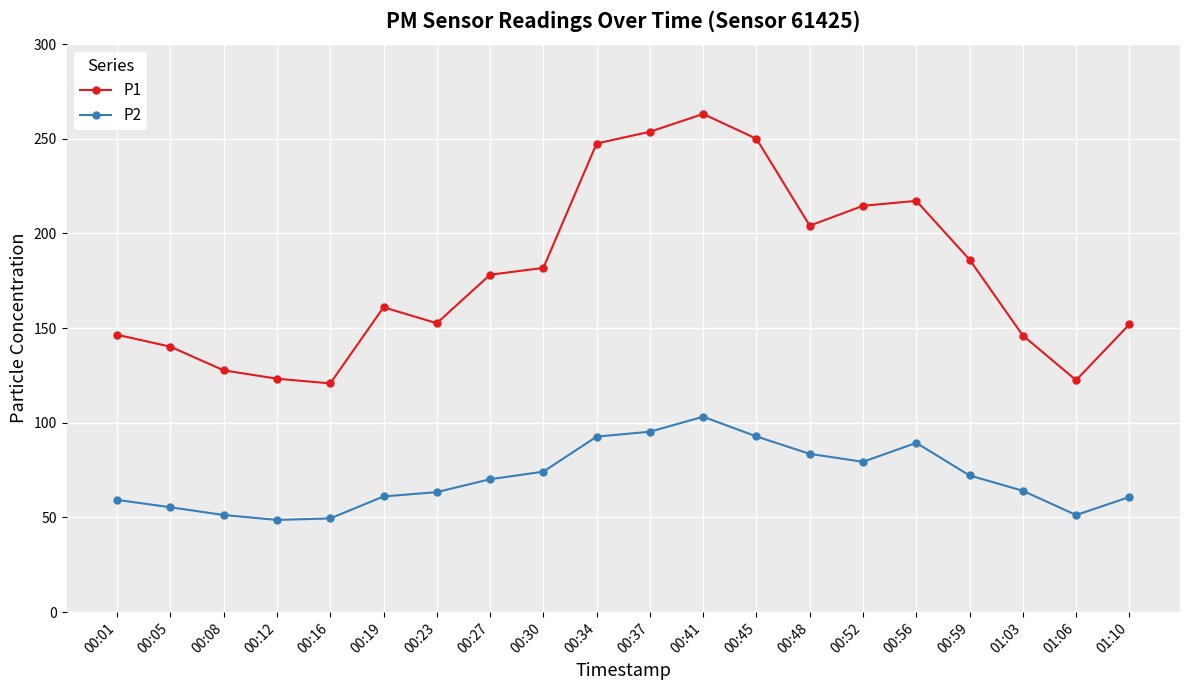

What are all the series names shown in the legend?

P1, P2